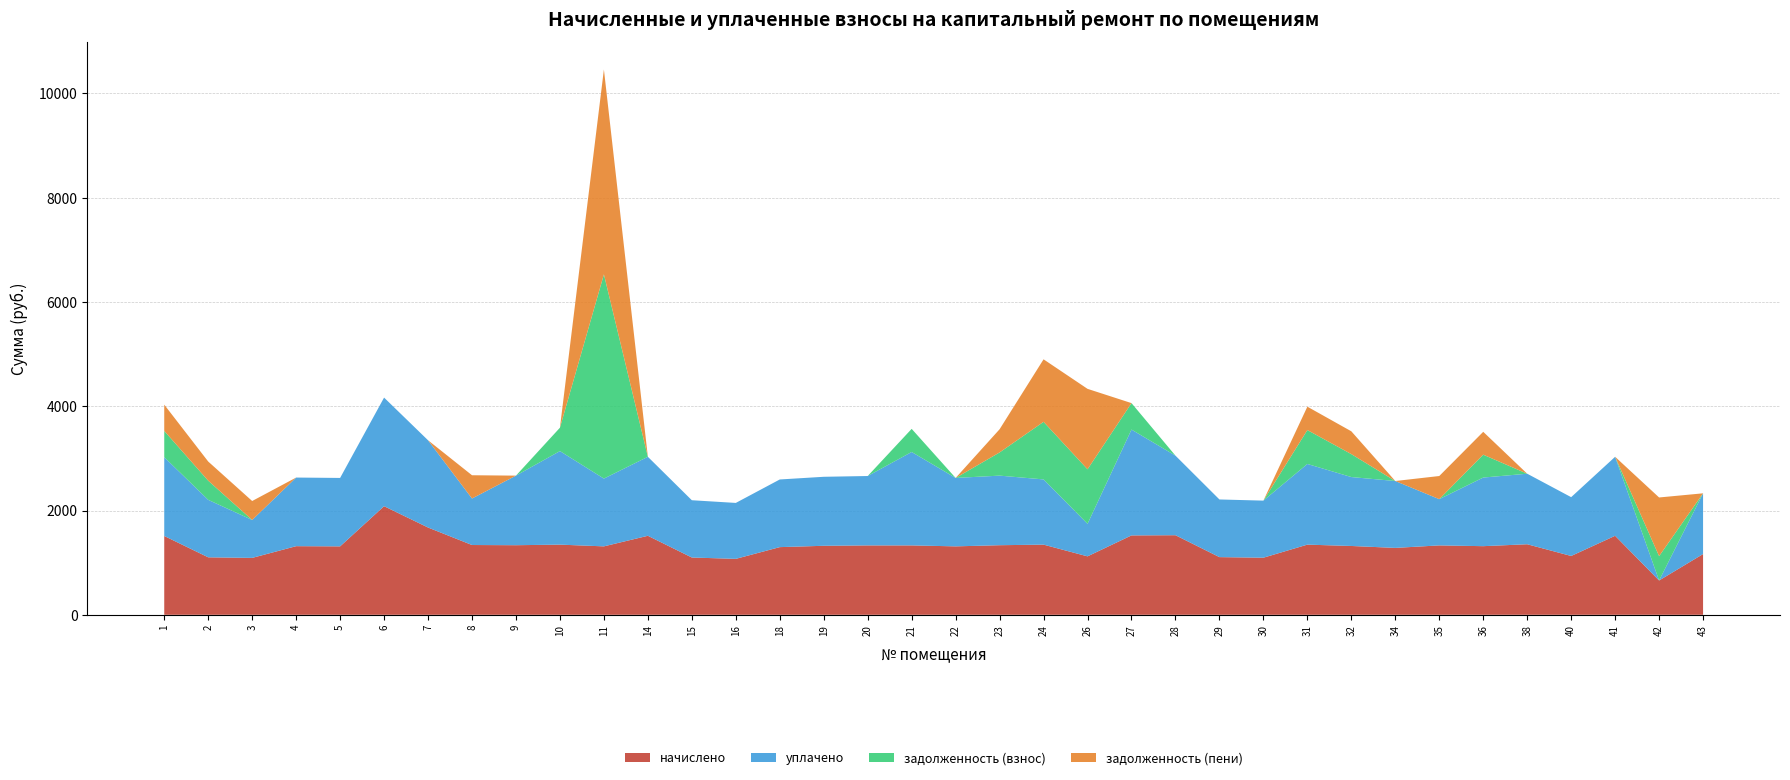

Reading left to right, transcribe all the data shown in this chart.

начислено: 1511.7	1102.4	1091.3	1316.2	1312.6	2083.2	1673.9	1338.4	1334.7	1345.8	1312.6	1515.4	1098.7	1072.9	1297.8	1323.6	1331.0	1331.0	1312.6	1334.7	1345.8	1120.9	1522.7	1526.4	1106.1	1095.0	1345.8	1319.9	1283.1	1331.0	1316.2	1353.1	1128.2	1515.4	658.0	1165.1
уплачено: 1511.7	1102.4	727.6	1316.2	1312.6	2083.2	1673.9	892.3	1334.7	1794.4	1300.2	1515.4	1098.8	1072.9	1297.8	1323.6	1331.0	1792.0	1312.6	1334.7	1251.2	624.1	2030.3	1526.4	1106.1	1095.0	1547.5	1322.2	1283.1	887.3	1316.2	1353.1	1128.2	1515.4	0.0	1165.1
задолженность (взнос): 503.9	367.5	0.0	0.0	0.0	0.0	0.0	0.0	0.0	448.6	3917.6	0.0	0.0	0.0	0.0	0.0	0.0	443.7	0.0	444.9	1104.5	1046.2	507.6	0.0	0.0	0.0	650.3	440.0	0.0	0.0	438.8	0.0	0.0	0.0	467.2	0.0
задолженность (пени): 503.9	367.5	363.8	0.0	0.0	0.0	0.0	446.1	0.0	0.0	3929.9	0.0	0.0	0.0	0.0	0.0	0.0	0.0	0.0	444.9	1199.1	1543.0	0.0	0.0	0.0	0.0	448.6	437.7	0.0	443.7	438.8	0.0	0.0	0.0	1125.2	0.0